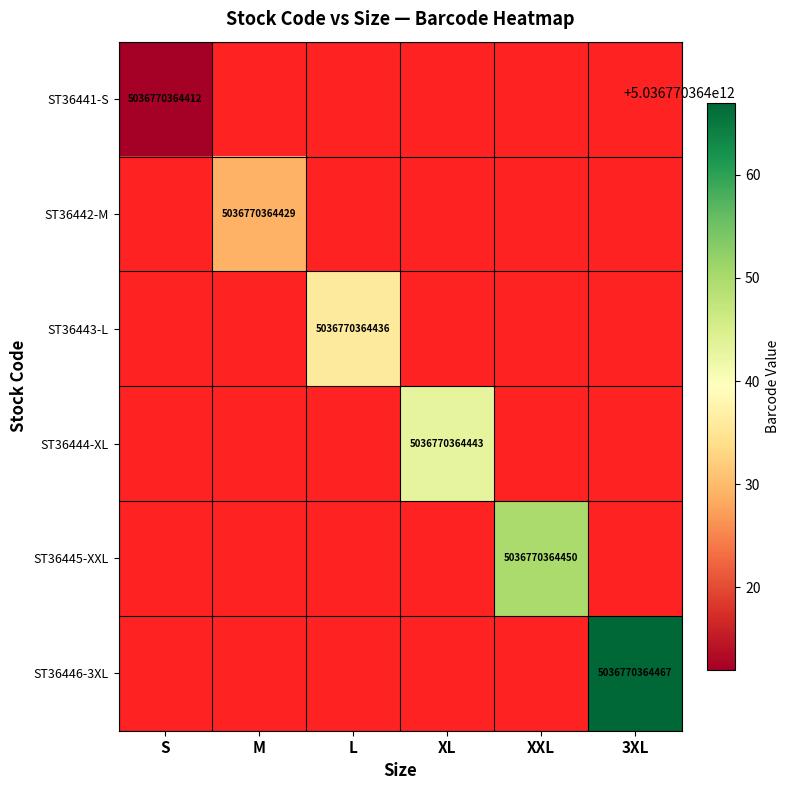

At how many categories does at least one series exceed 2496174614628?

6